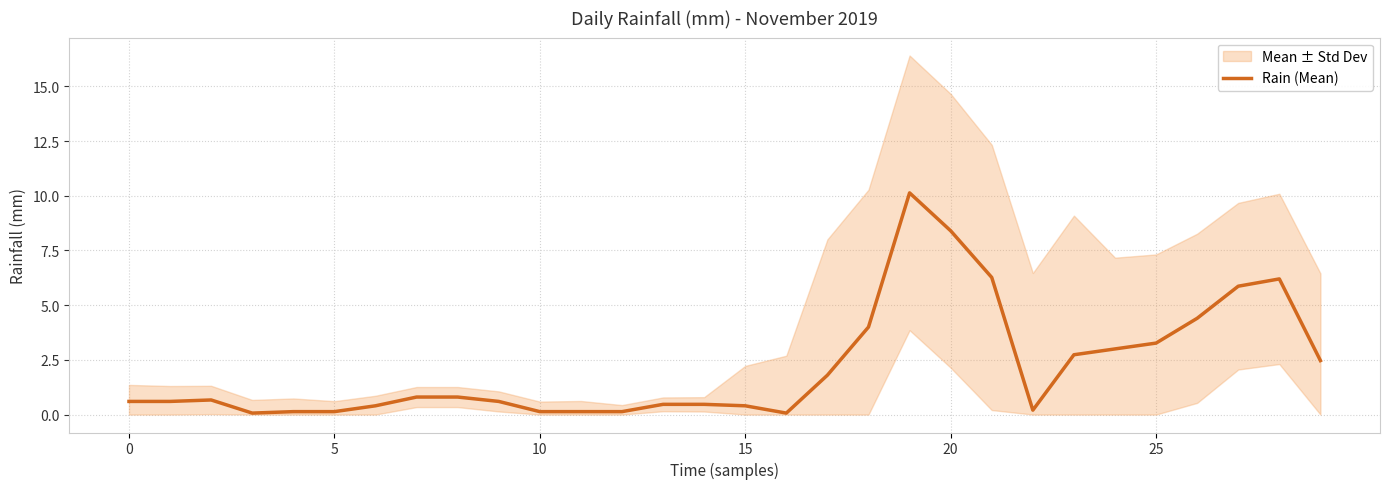

Reading right to left, extract all data points from this chart.

2.5	6.2	5.9	4.4	3.3	3.0	2.7	0.2	6.3	8.4	10.1	4.0	1.8	0.1	0.4	0.5	0.5	0.1	0.1	0.1	0.6	0.8	0.8	0.4	0.1	0.1	0.1	0.7	0.6	0.6